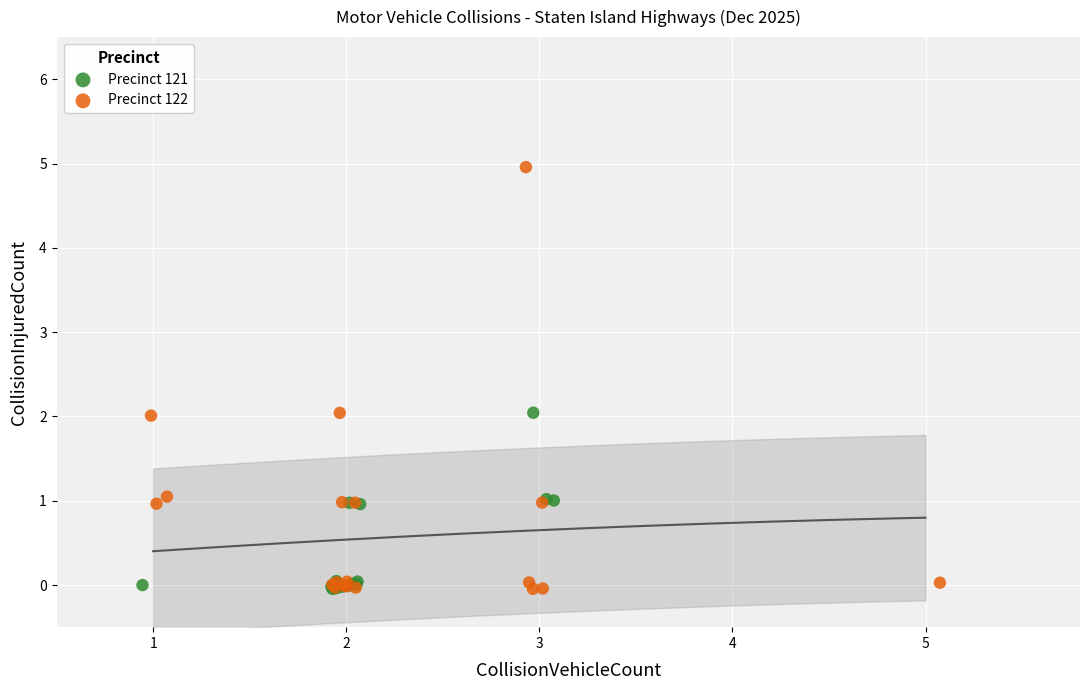

Which series has the largest Y range (max minus min)?

Precinct 122